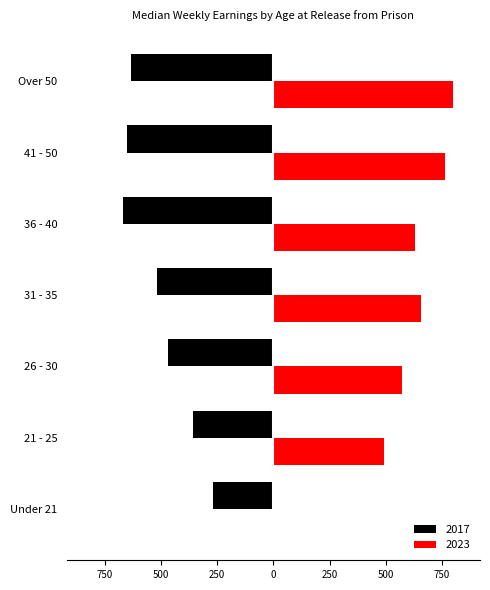

At which category does the chart reach its minimum across all series?

36 - 40